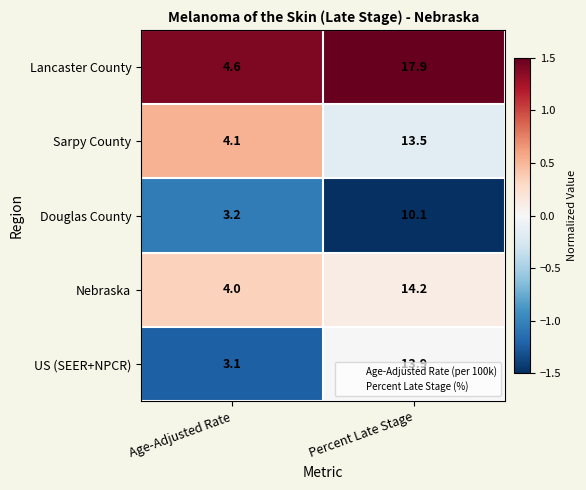

What is the average value of the Nebraska series?

9.1